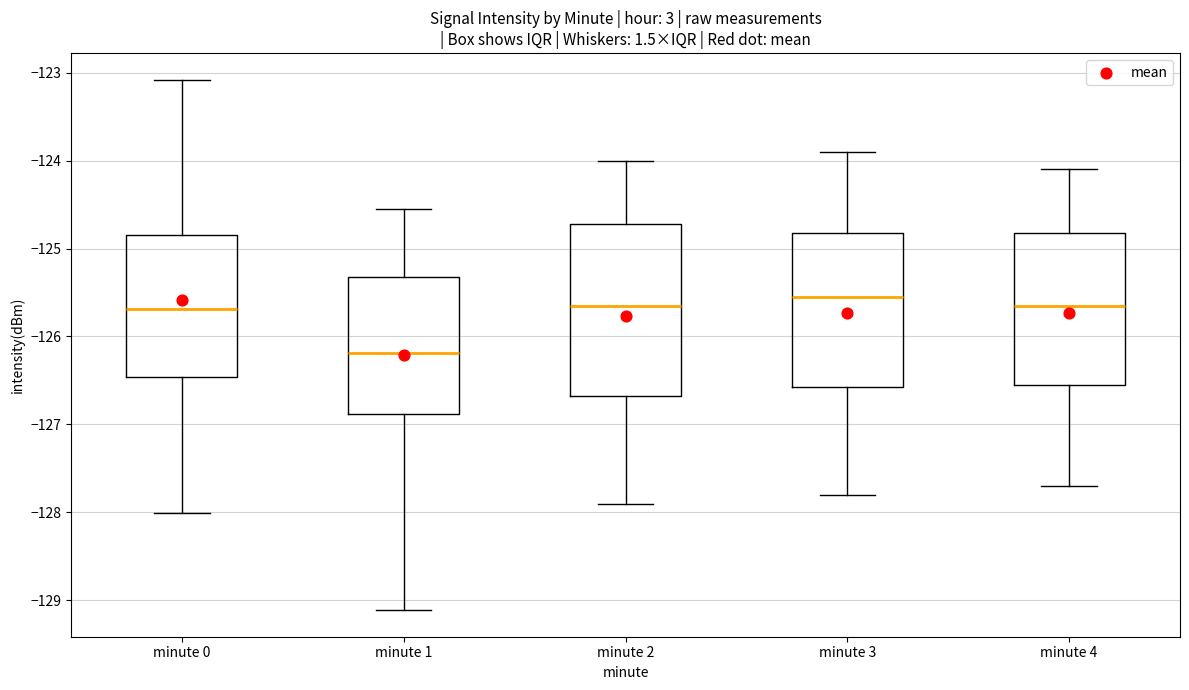

Comparing the boxes themselves (not the whiskers), which one is the tallest?

minute 2